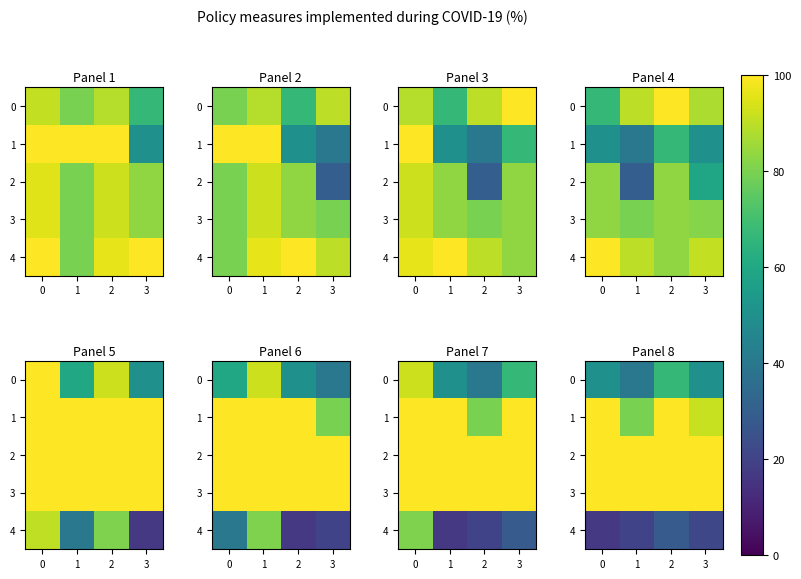

What is the sum of all 2 values?

400.0